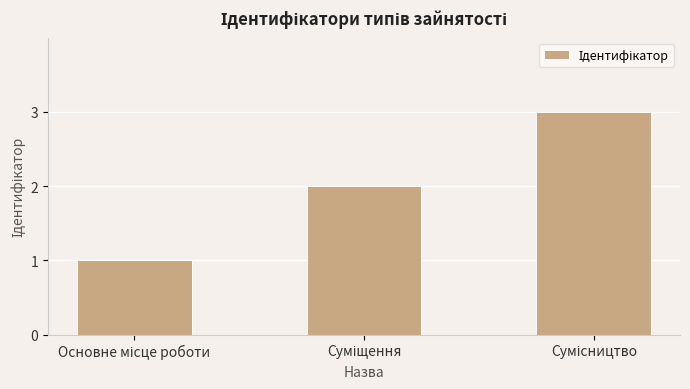

How many bars are there in total?

3